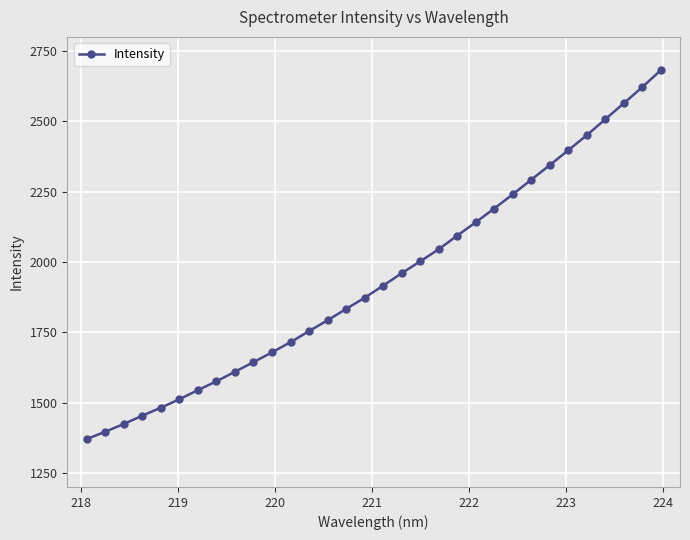

How many values are below 1915?

16